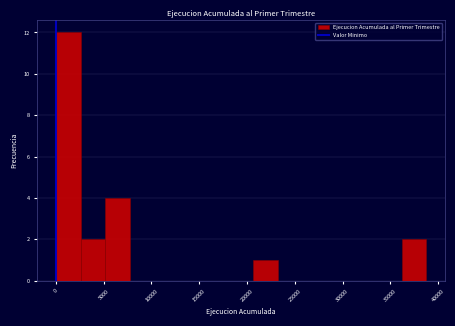

Reading left to right, list every bar in this chart as the range it spans on the x-axis followed by its height. Neither the bar edges nor the heights are printed on the chart, so give them approximately, as read against the axes.

0 to 2500: 12
2500 to 5000: 2
5000 to 8000: 4
8000 to 10500: 0
10500 to 13000: 0
13000 to 15500: 0
15500 to 18000: 0
18000 to 20500: 0
20500 to 23500: 1
23500 to 26000: 0
26000 to 28500: 0
28500 to 31000: 0
31000 to 33500: 0
33500 to 36000: 0
36000 to 39000: 2